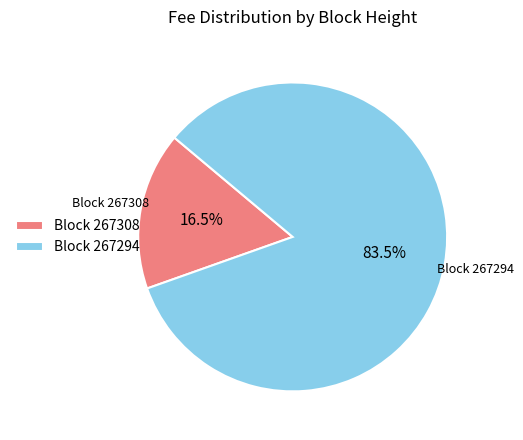

What is the smallest slice in the pie chart?

Block 267308